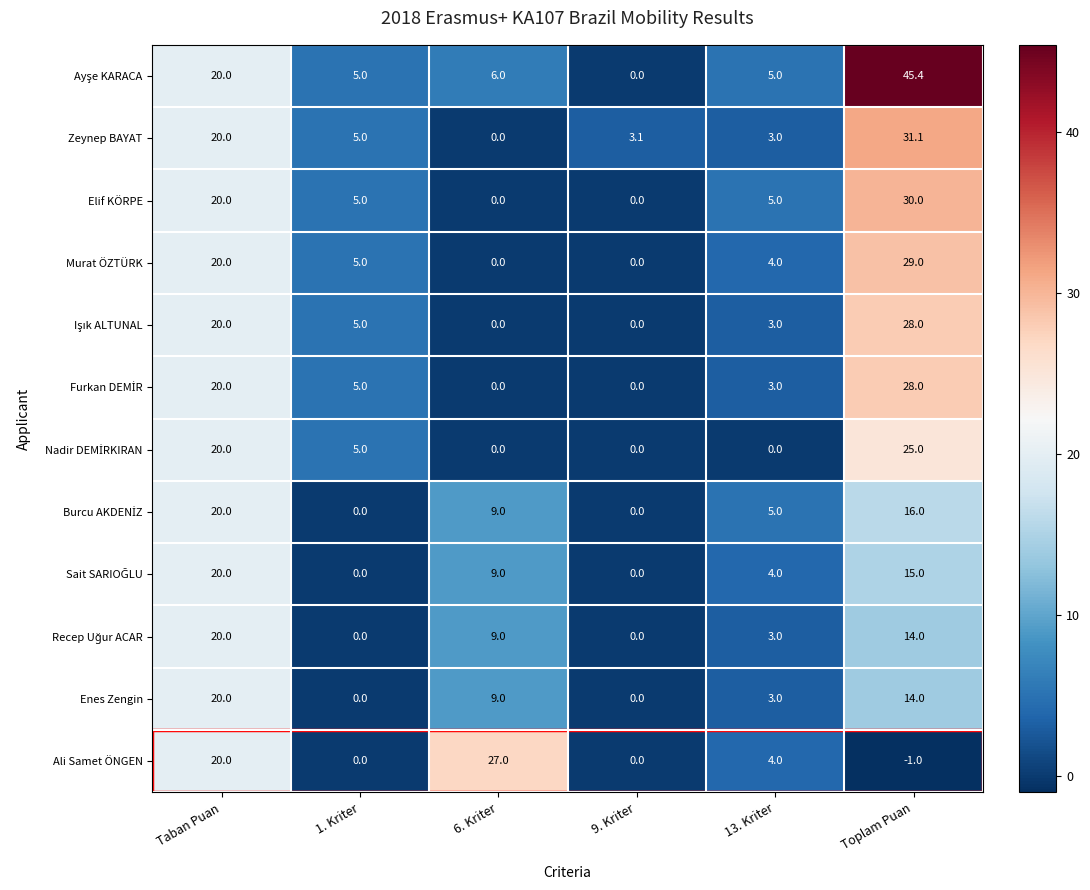

Which category has the highest value across all series?

Toplam Puan